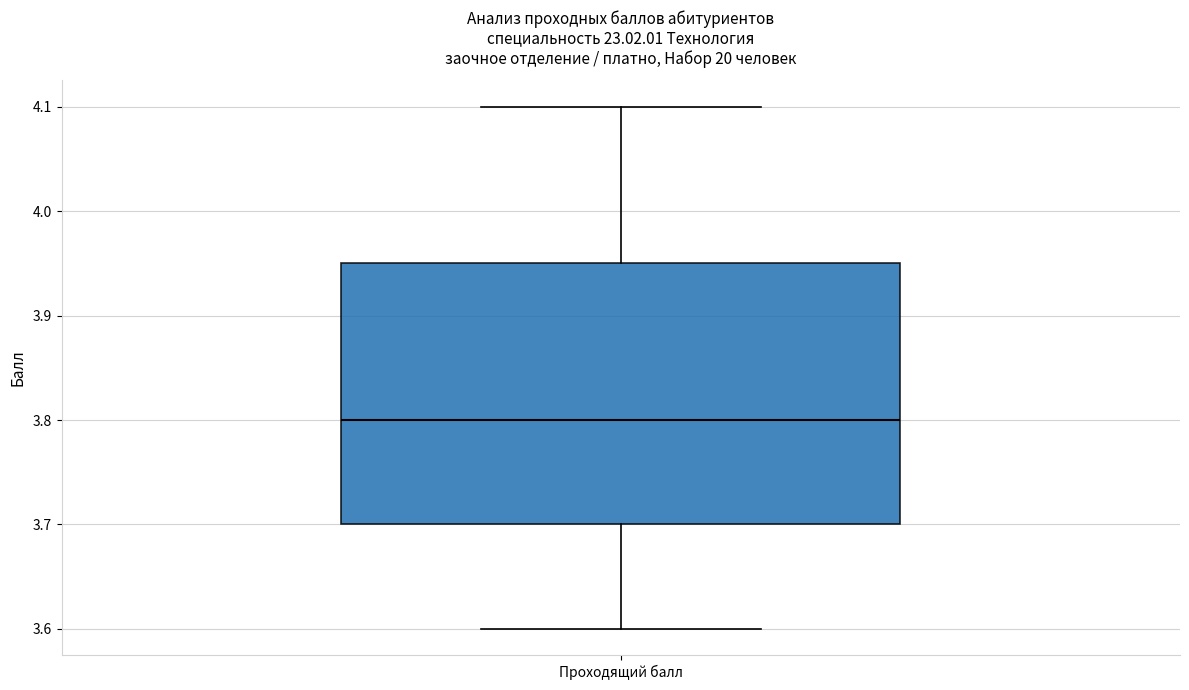

Transcribe this box plot: give where the median line is, the range the box spans, and where the two whiskers end, as read against the y-axis. The values are not printed on the chart, so give them approximately, as read against the axis.

median 3.80, box 3.70 to 3.95, whiskers 3.60 to 4.10